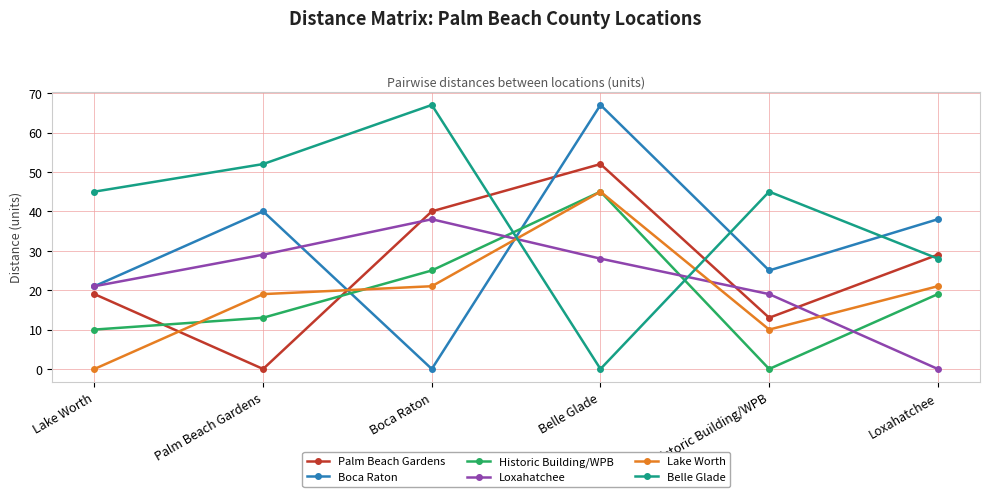

At which category is the sum across all series the highest?

Belle Glade